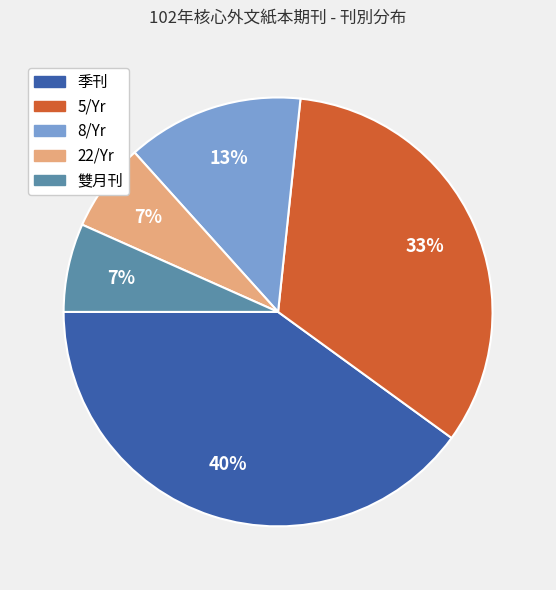

To the nearest percent, what portion does 8/Yr represent?

13%